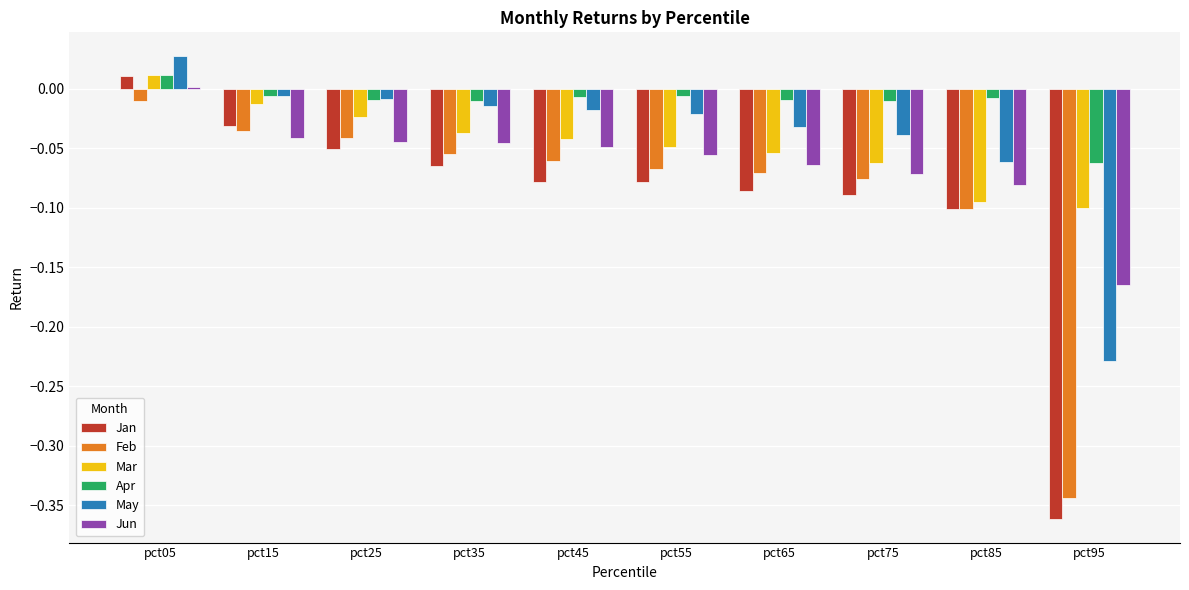

At how many categories does at least one series exceed 0?

1